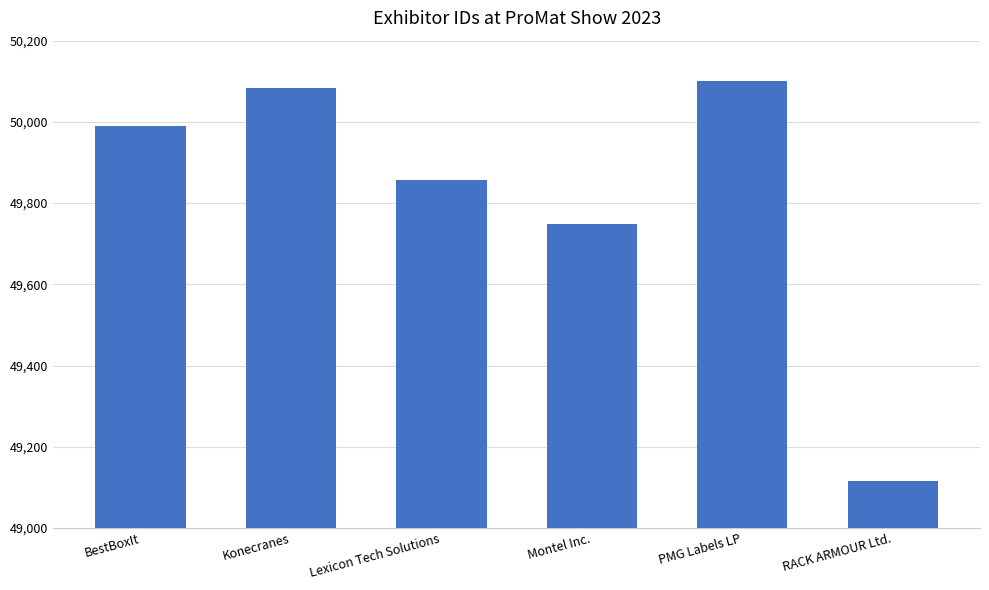

What value does the data have at PMG Labels LP?

50101